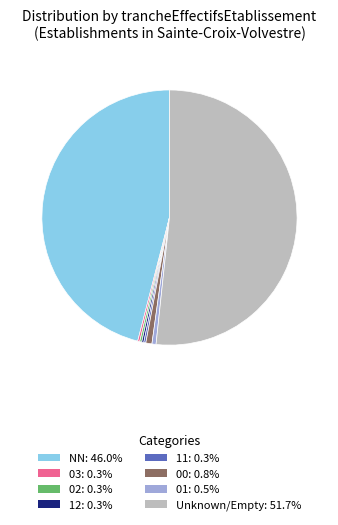

Is there a majority slice in this chart?

Yes